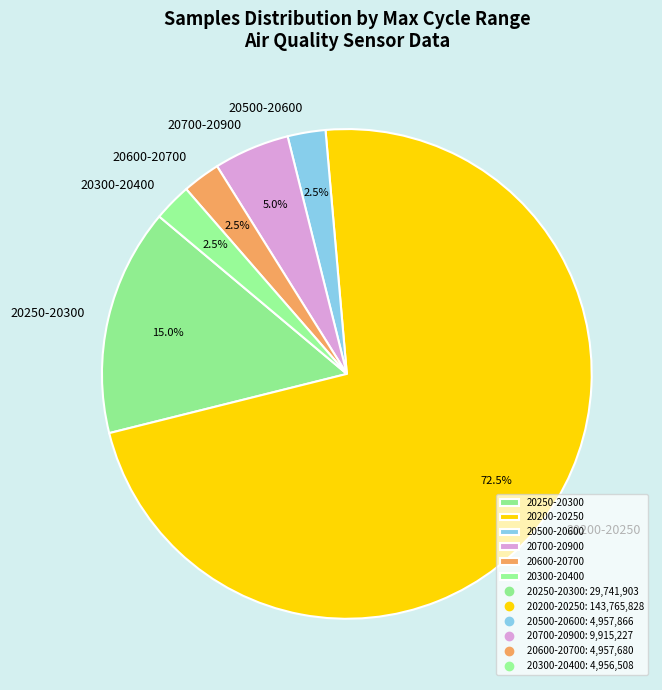

Which slice is the largest?

20200-20250